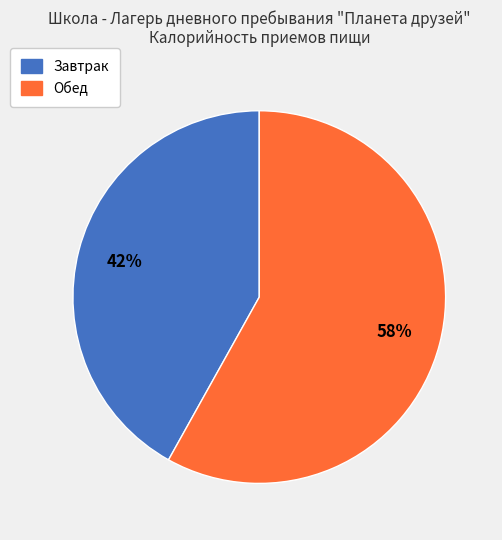

To the nearest percent, what is the difference between the Завтрак and Обед slice percentages?

16%